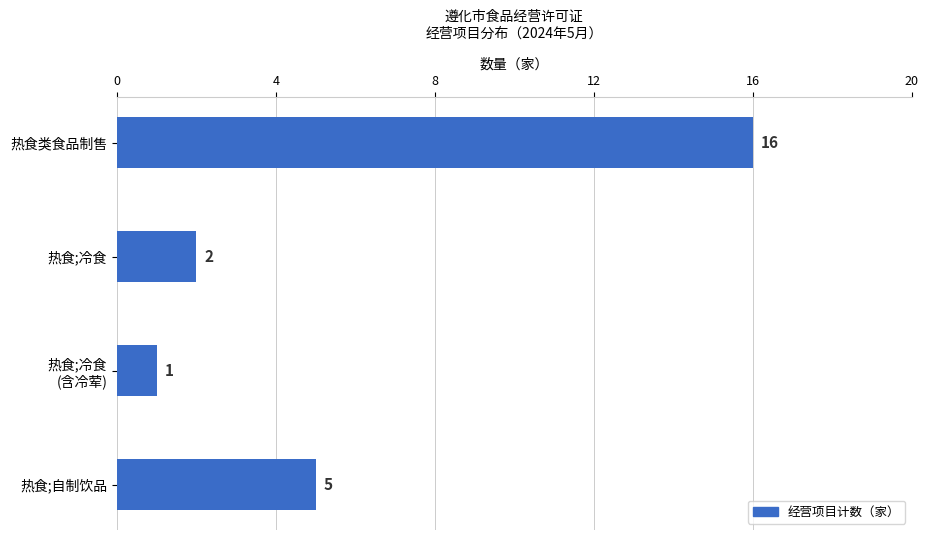

List the labels in order of value, largest first.

热食类食品制售, 热食;自制饮品, 热食;冷食, 热食;冷食
(含冷荤)